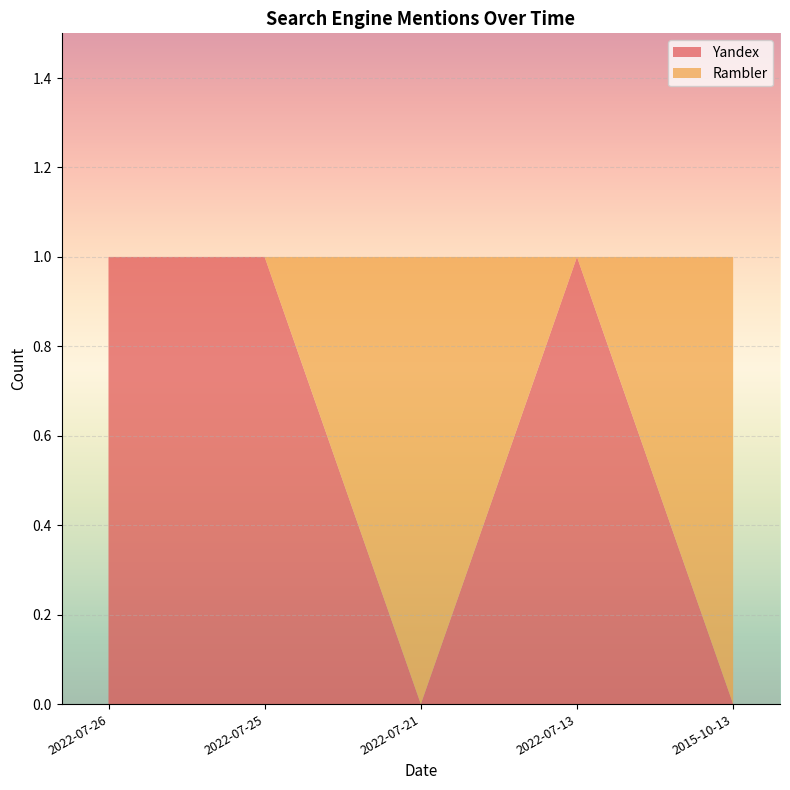

Reading left to right, transcribe all the data shown in this chart.

Yandex: 2022-07-26=1	2022-07-25=1	2022-07-21=0	2022-07-13=1	2015-10-13=0
Rambler: 2022-07-26=0	2022-07-25=0	2022-07-21=1	2022-07-13=0	2015-10-13=1